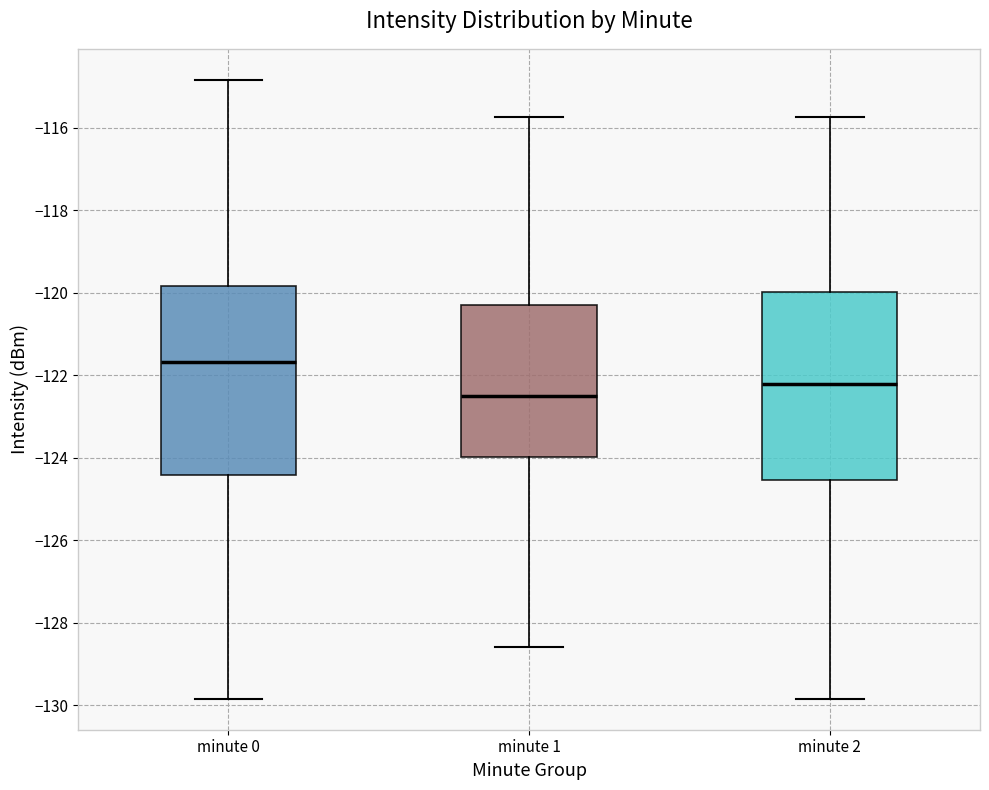

Where is the lower edge of the box for minute 2 on the y-axis? The values are not printed on the chart, so give them approximately, as read against the axis.

-124.6